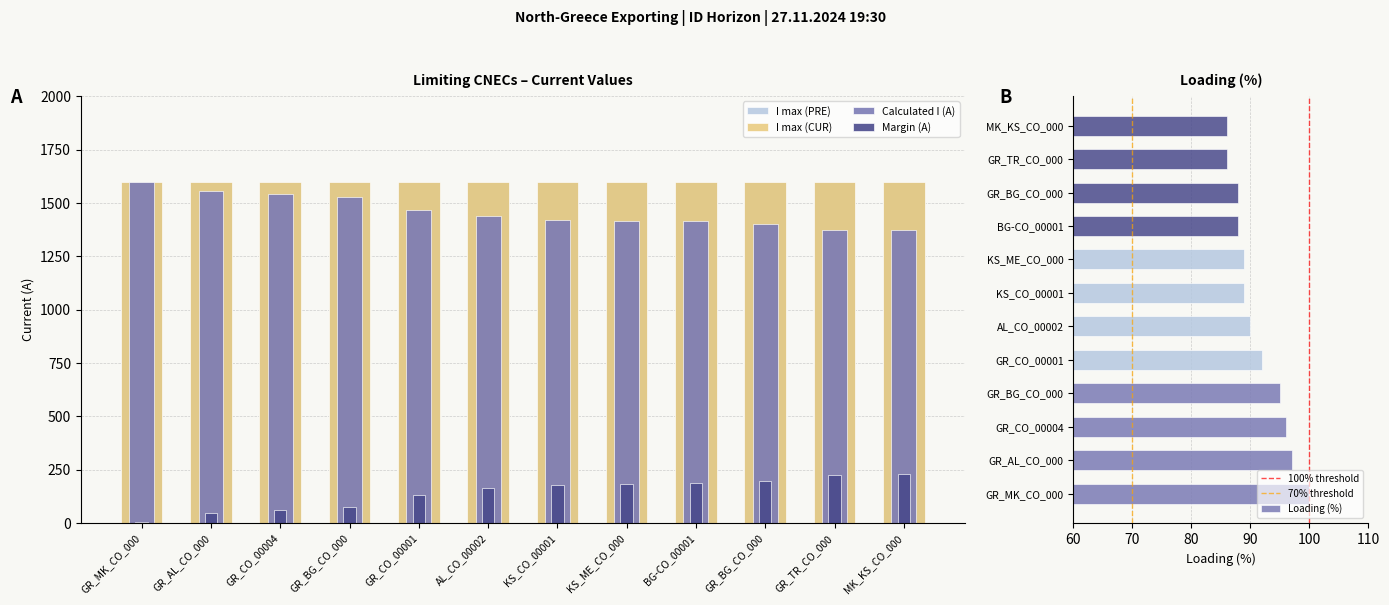

How many values in the Loading (%) series are below 90?

6